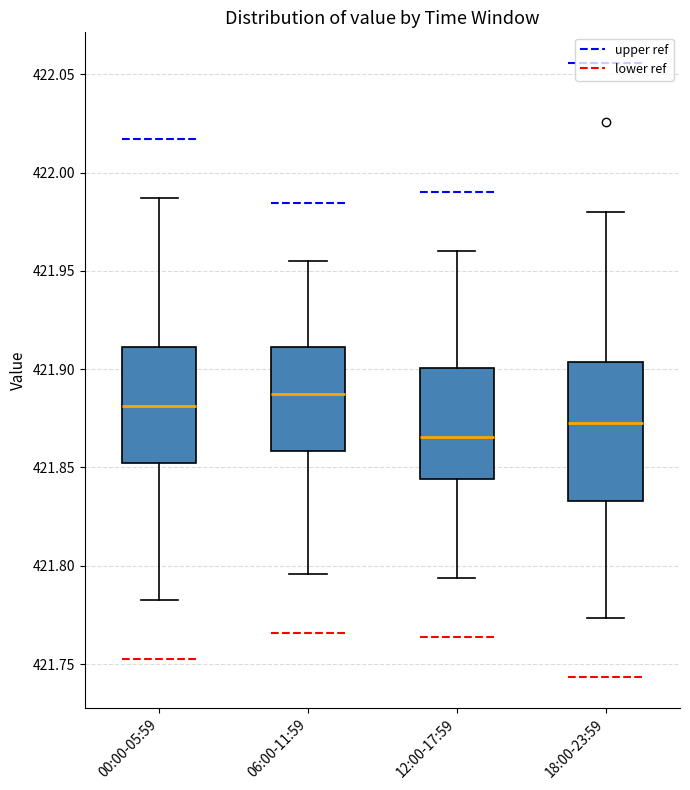

Where does the median line of the box for 12:00-17:59 sit on the y-axis? The values are not printed on the chart, so give them approximately, as read against the axis.

421.865